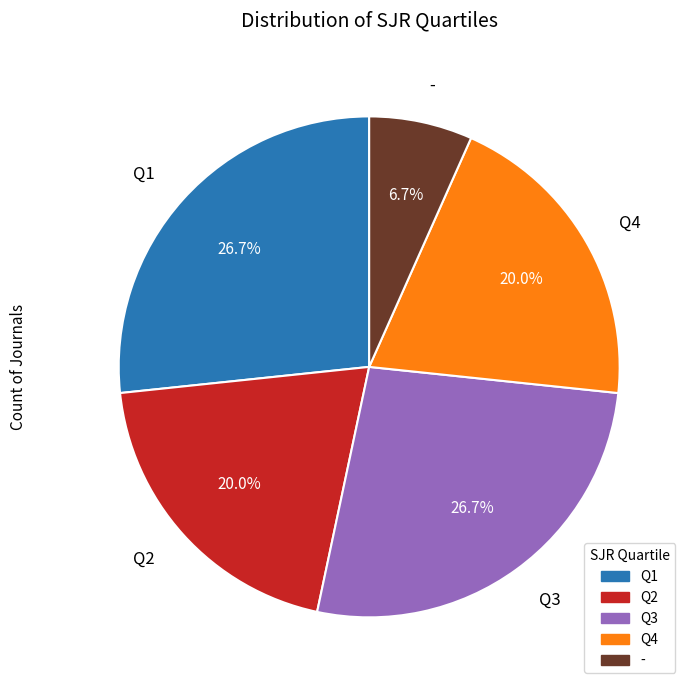

Which slice is the smallest?

-